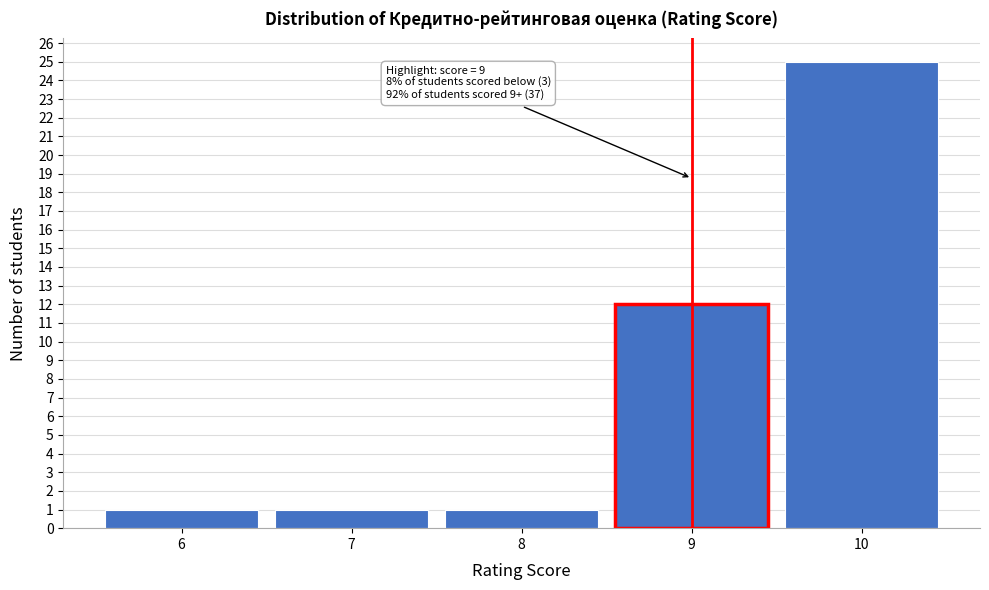

Which range on the x-axis has the tallest bar?

9.5 to 10.5